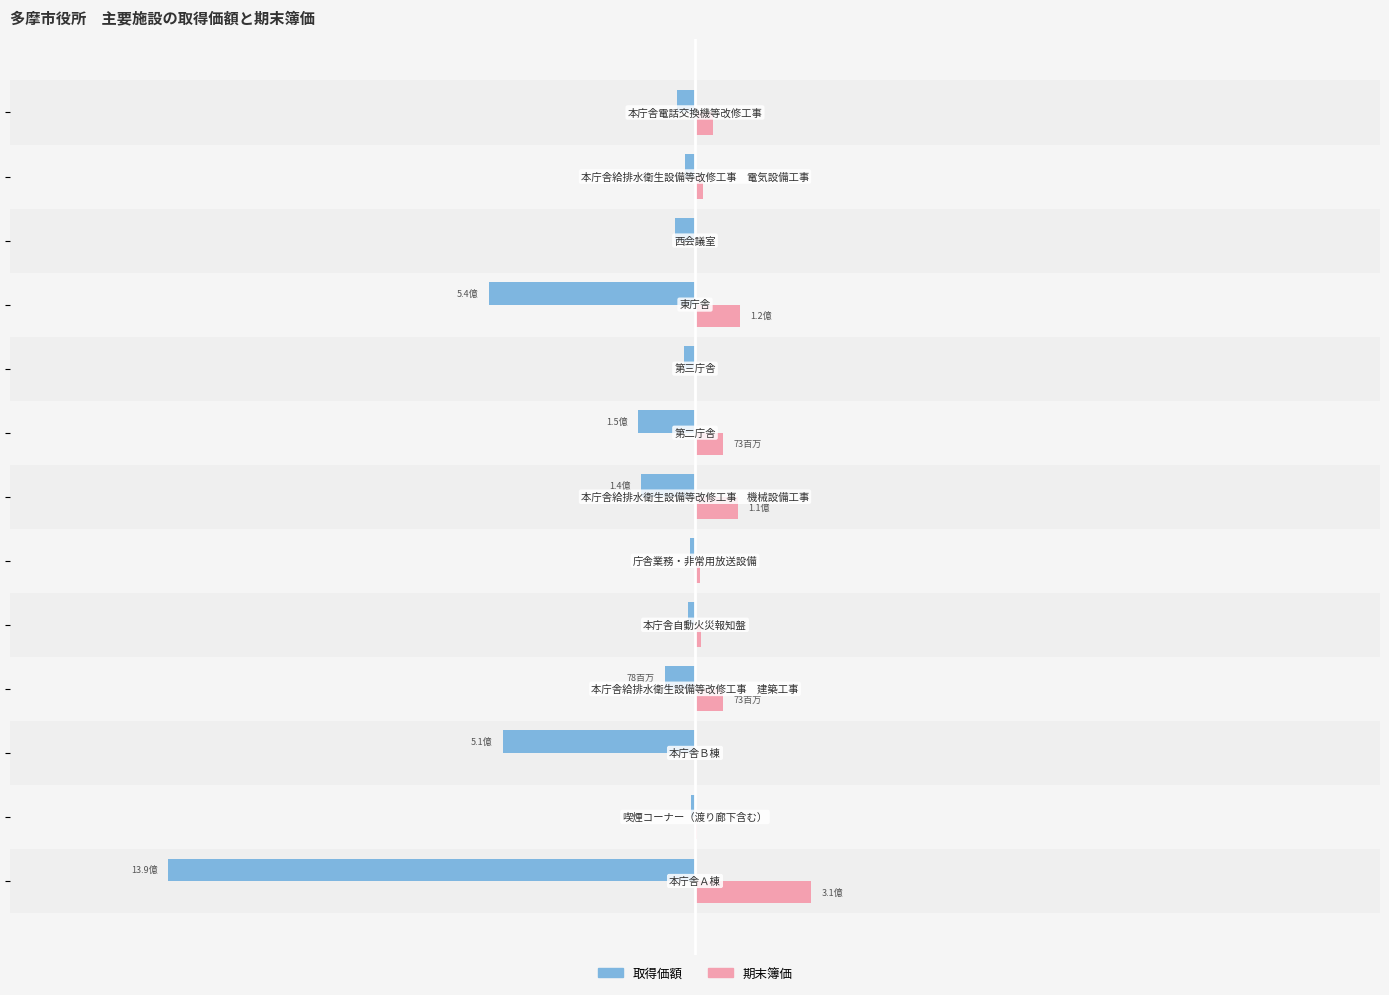

The value of 取得価額 at 2 is -0.1. True or false?

False